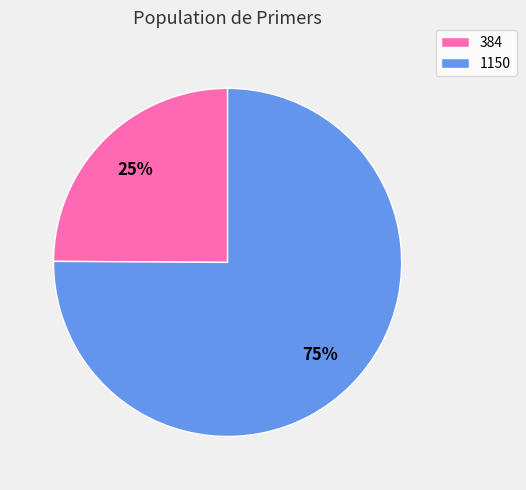

Between 384 and 1150, which is larger?

1150